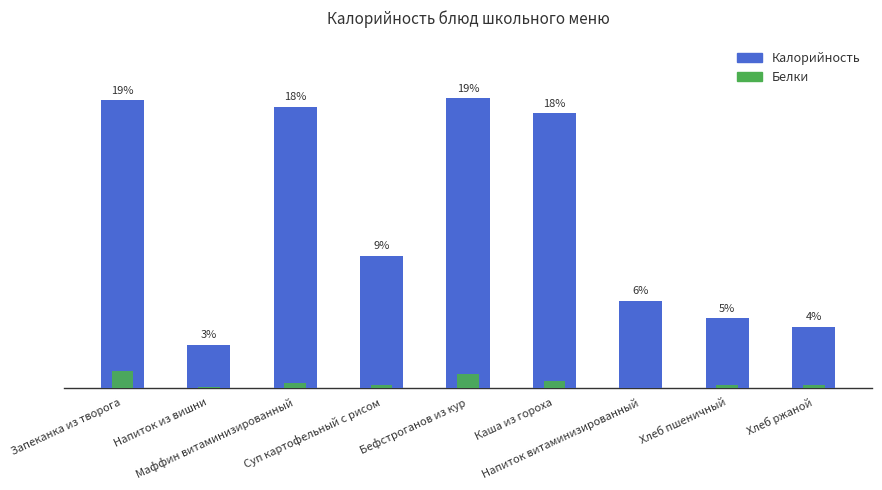

How many bars are there in total?

18